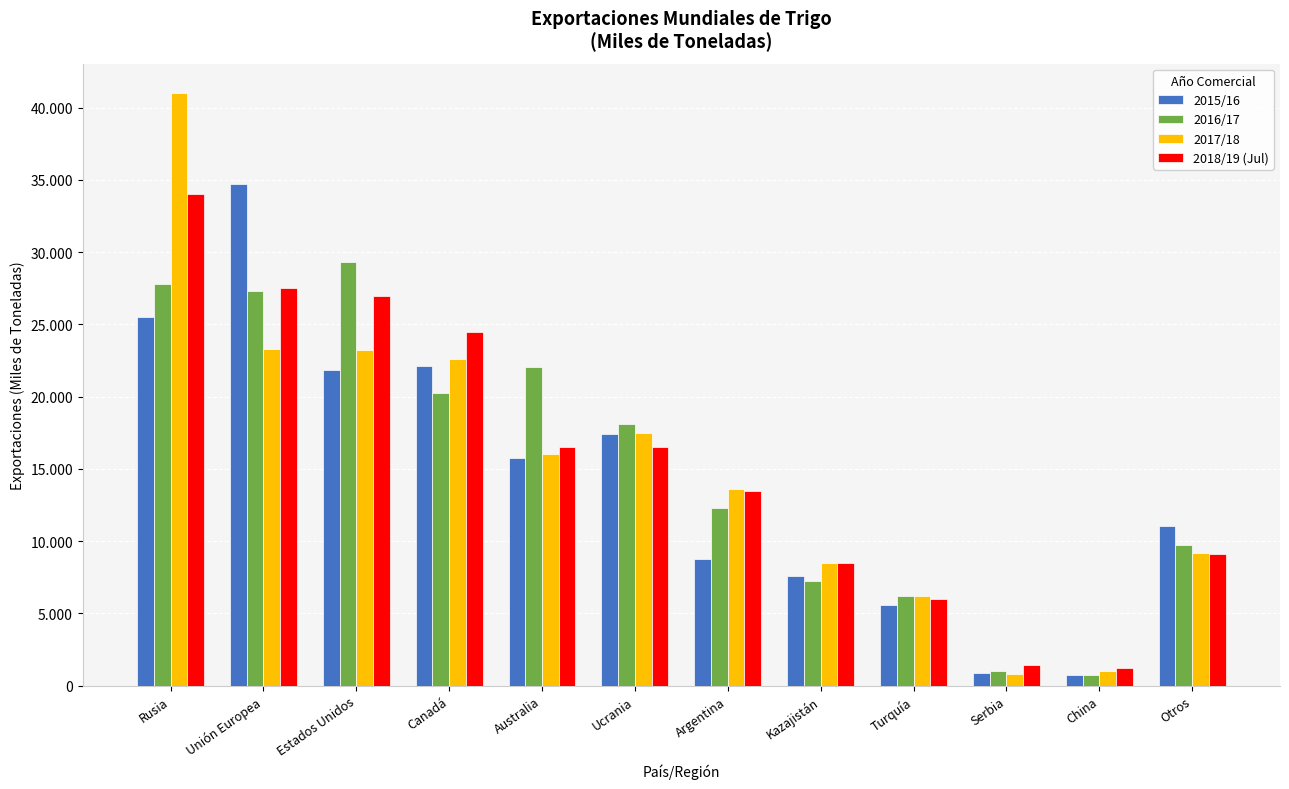

Reading right to left, extract all data points from this chart.

2015/16: Otros=11073	China=729	Serbia=880	Turquía=5605	Kazajistán=7600	Argentina=8750	Ucrania=17431	Australia=15780	Canadá=22118	Estados Unidos=21817	Unión Europea=34686	Rusia=25543
2016/17: Otros=9723	China=748	Serbia=1043	Turquía=6177	Kazajistán=7250	Argentina=12275	Ucrania=18107	Australia=22061	Canadá=20235	Estados Unidos=29319	Unión Europea=27319	Rusia=27809
2017/18: Otros=9159	China=1000	Serbia=800	Turquía=6200	Kazajistán=8500	Argentina=13600	Ucrania=17500	Australia=16000	Canadá=22600	Estados Unidos=23200	Unión Europea=23300	Rusia=41000
2018/19 (Jul): Otros=9118	China=1200	Serbia=1400	Turquía=6000	Kazajistán=8500	Argentina=13500	Ucrania=16500	Australia=16500	Canadá=24500	Estados Unidos=27000	Unión Europea=27500	Rusia=34000